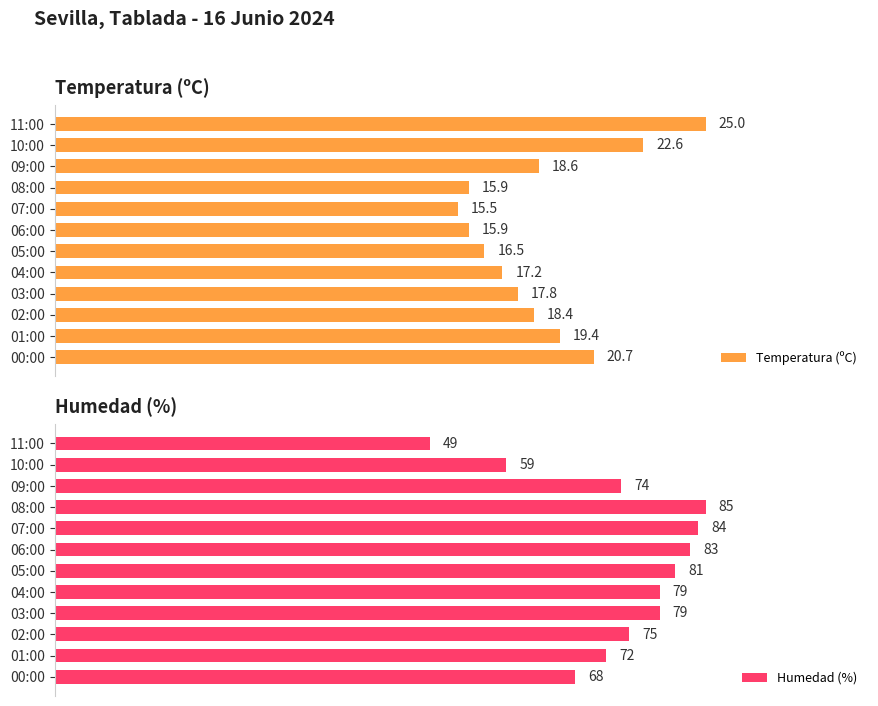

What are all the series names shown in the legend?

Temperatura (ºC), Humedad (%)